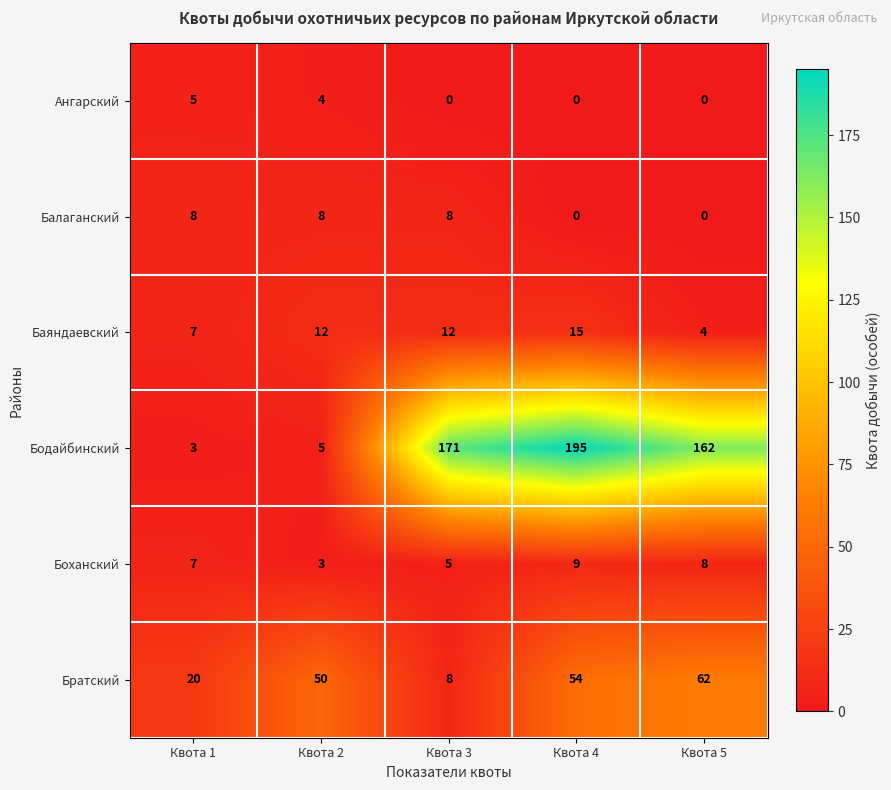

Which series has the largest total across all categories?

Бодайбинский